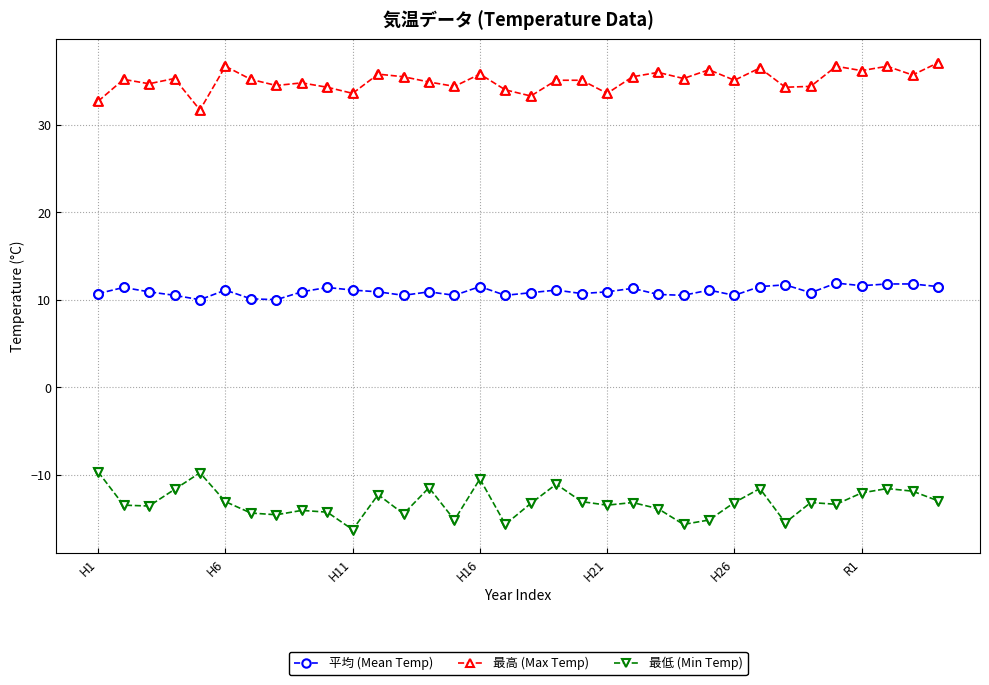

What are all the series names shown in the legend?

平均 (Mean Temp), 最高 (Max Temp), 最低 (Min Temp)